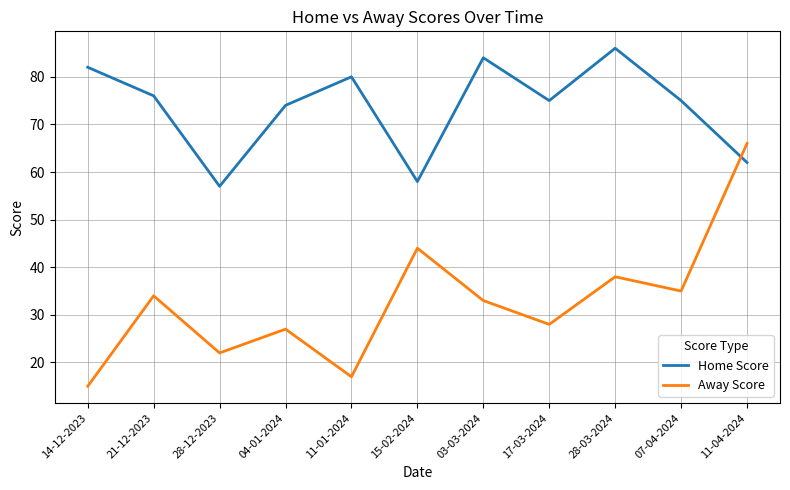

What is the sum of the Home Score values at 04-01-2024 and 21-12-2023?

150